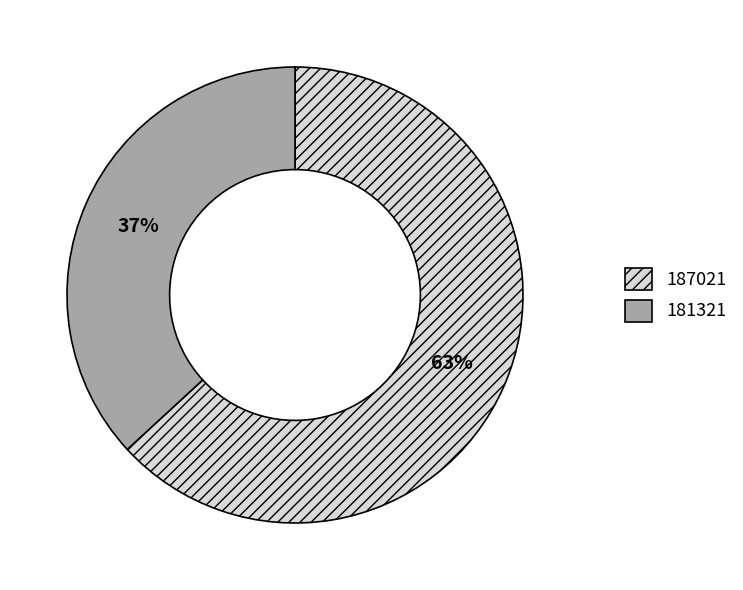

Is the sum of 181321 and 187021 greater than half?

Yes